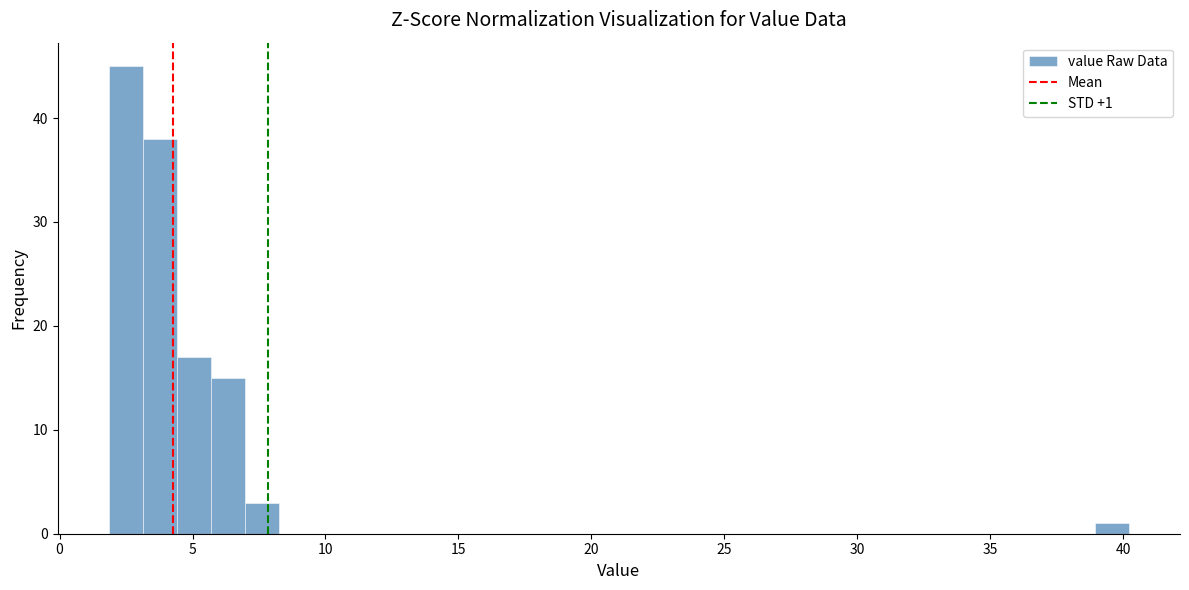

Around what value on the x-axis is the tallest bar? Give the approximate position of its centre, as read against the axis.

2.5